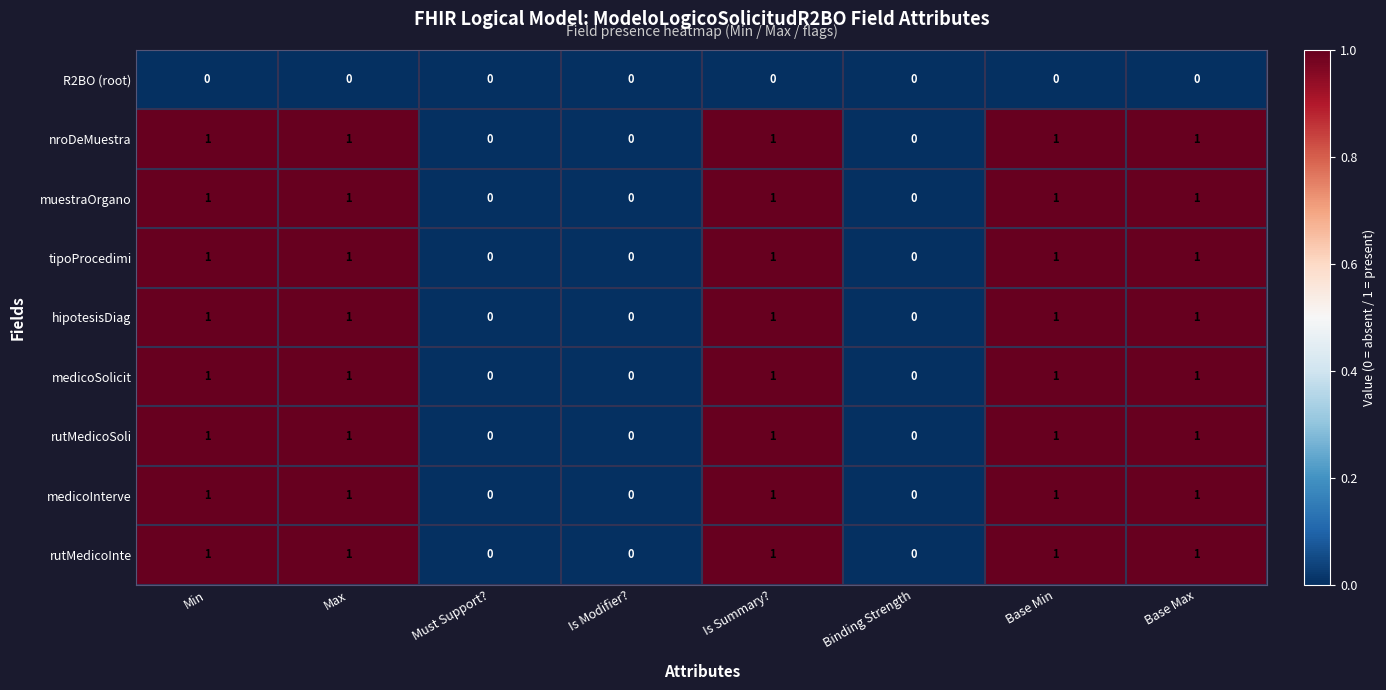

What is the sum of all tipoProcedimi values?

5